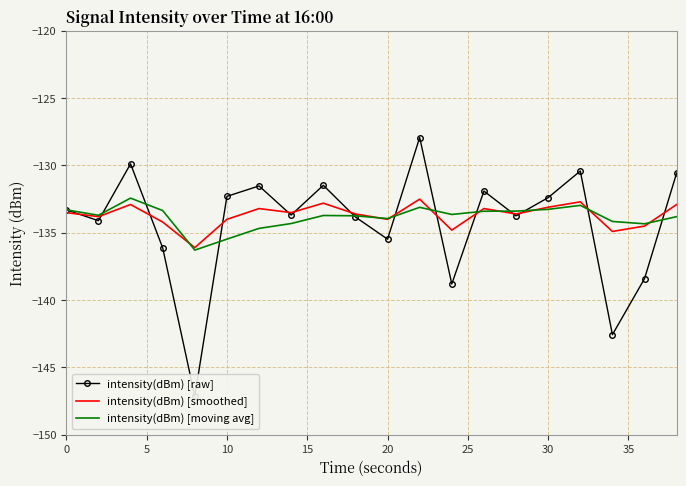

The intensity(dBm) [smoothed] series shows -206.6 at 30. True or false?

False